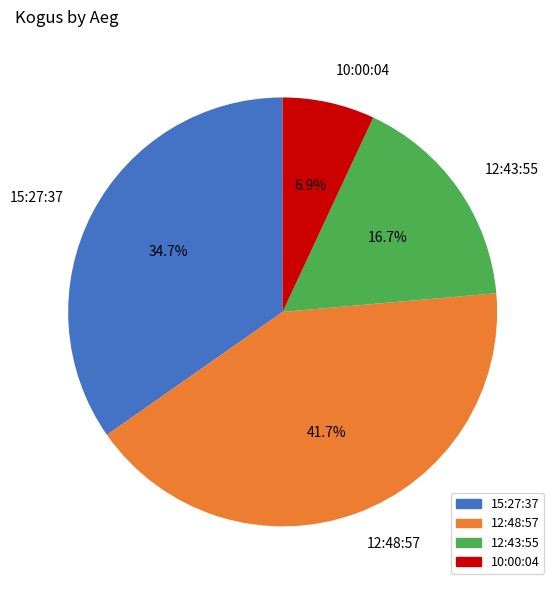

Between 12:43:55 and 12:48:57, which is larger?

12:48:57